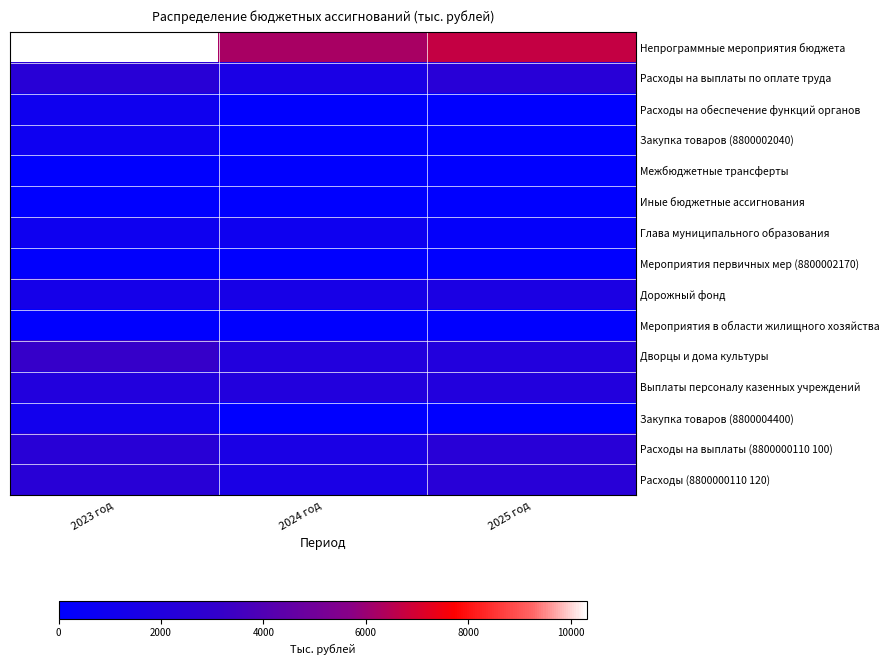

What is the maximum value shown in the chart?

10317.8